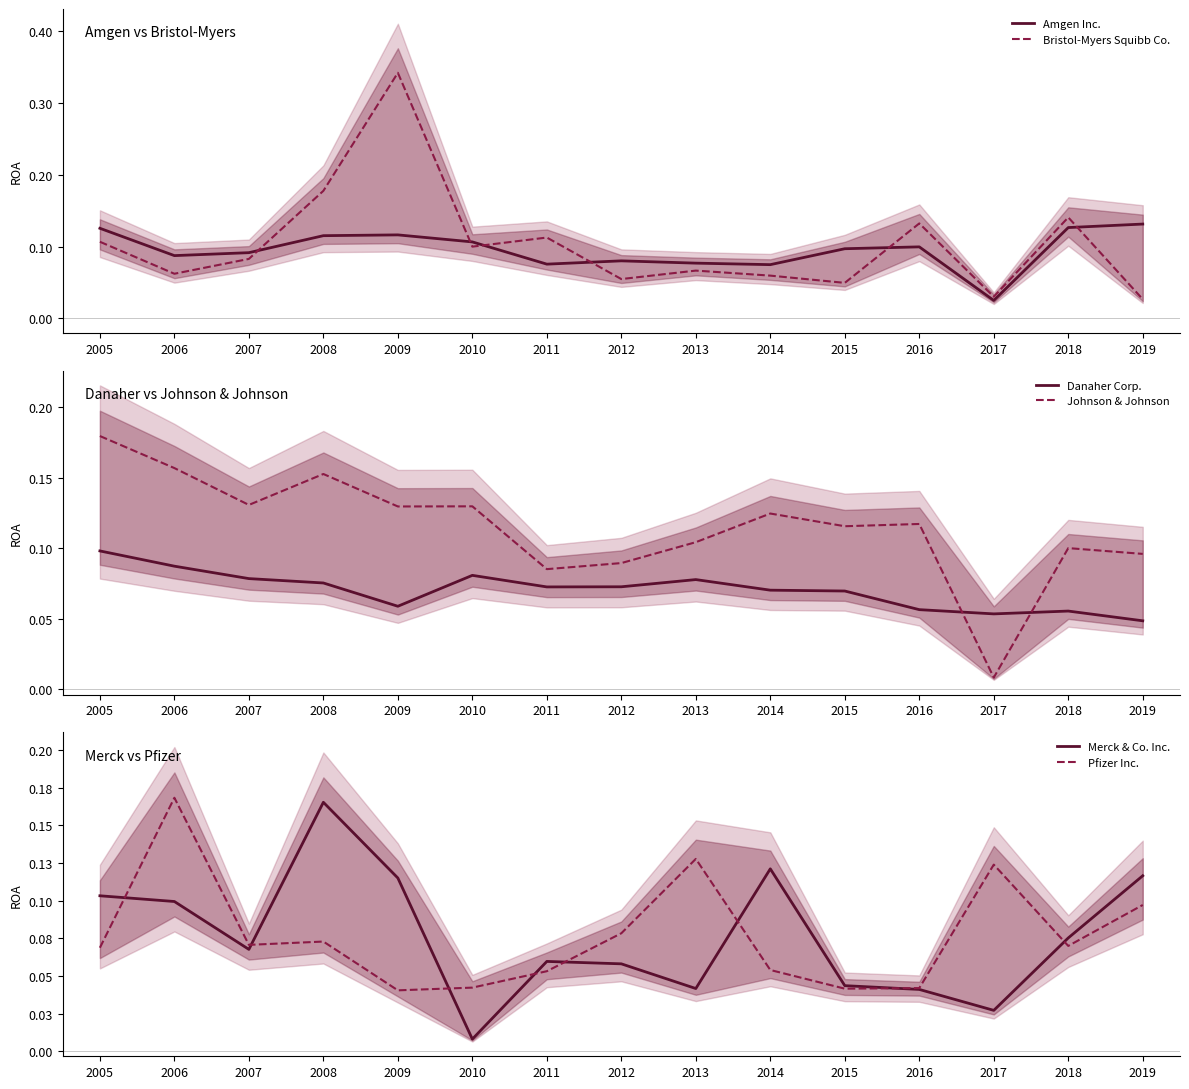

At which category is the sum across all series the highest?

2009